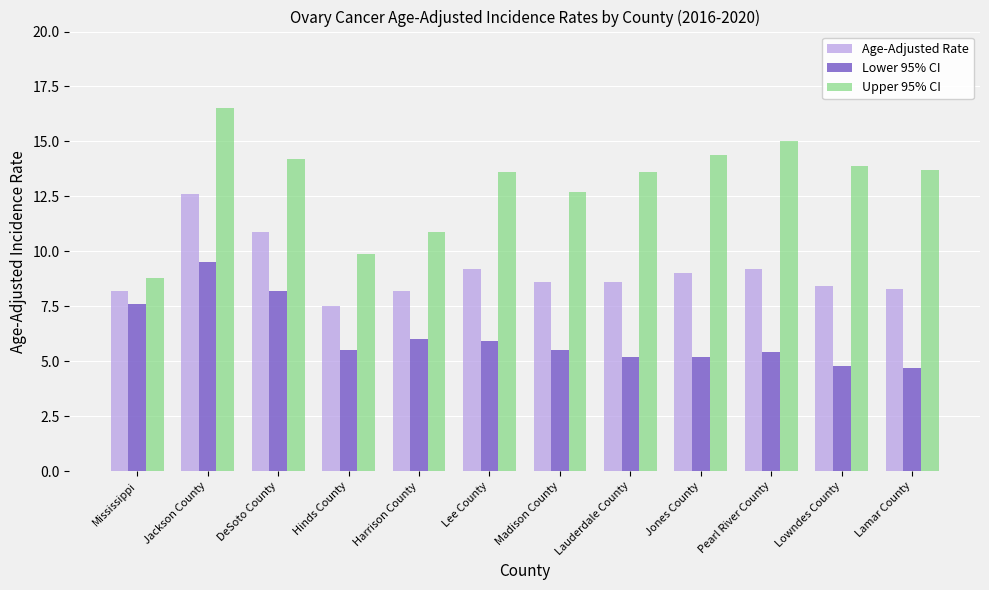

Between Lee County and Madison County, which series saw the biggest shift?

Upper 95% CI